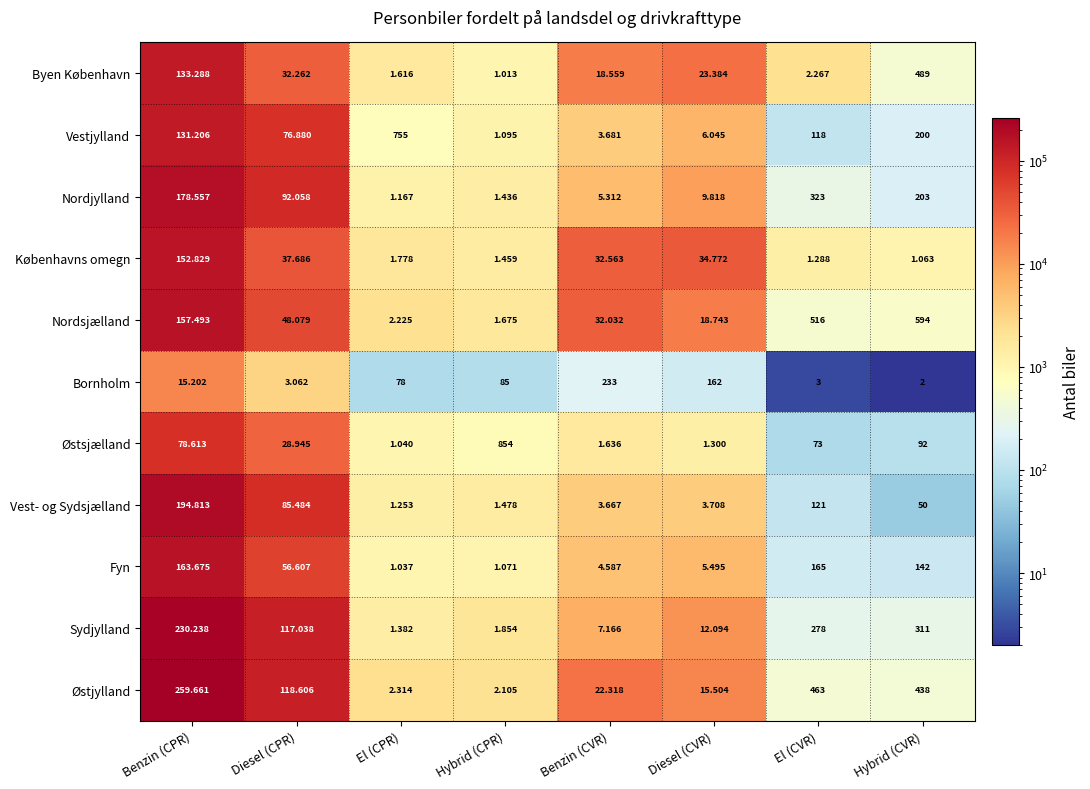

List the series in order of their peak value, lowest first.

Bornholm, Østsjælland, Vestjylland, Byen København, Københavns omegn, Nordsjælland, Fyn, Nordjylland, Vest- og Sydsjælland, Sydjylland, Østjylland